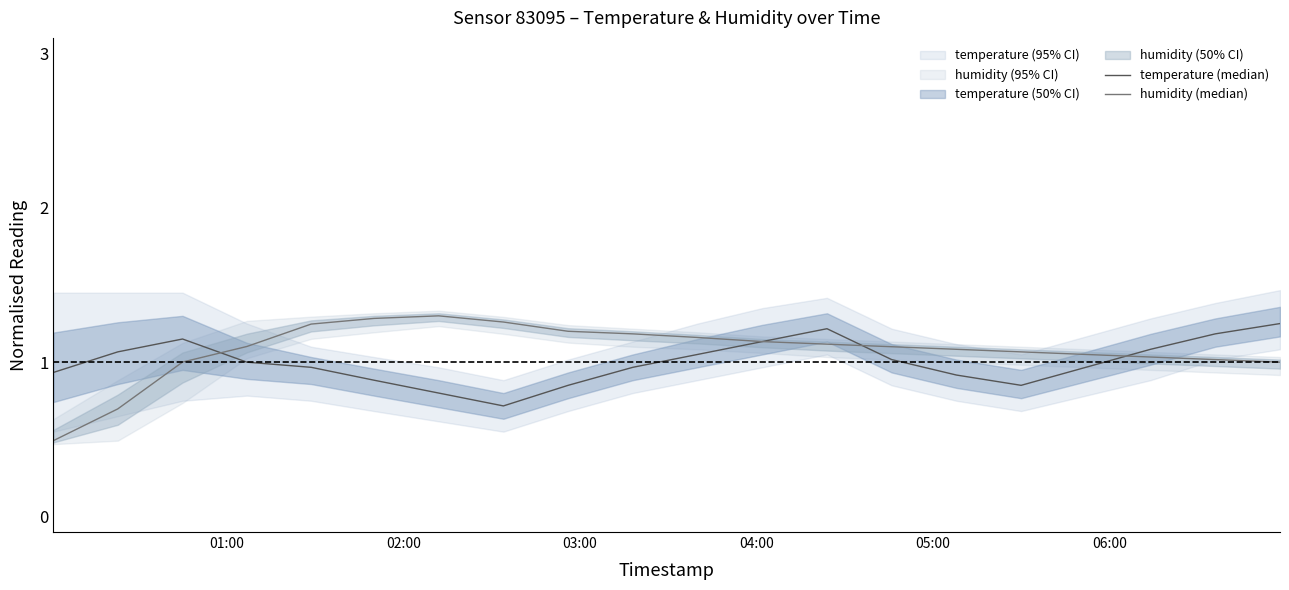

Count the number of data series in this chart.

2